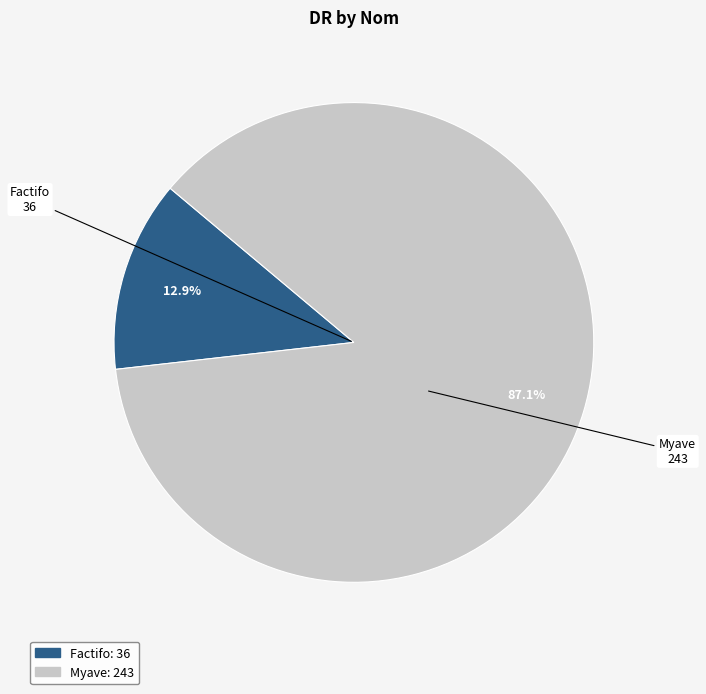

Which category has the biggest portion of the pie?

Myave